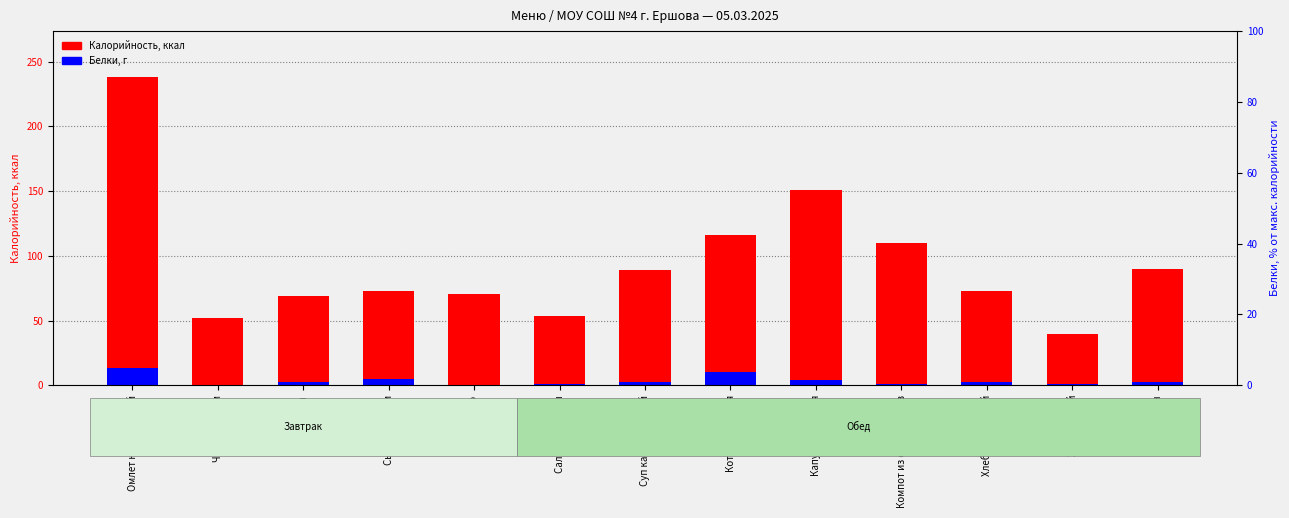

What is the average value of the Белки series?

3.5